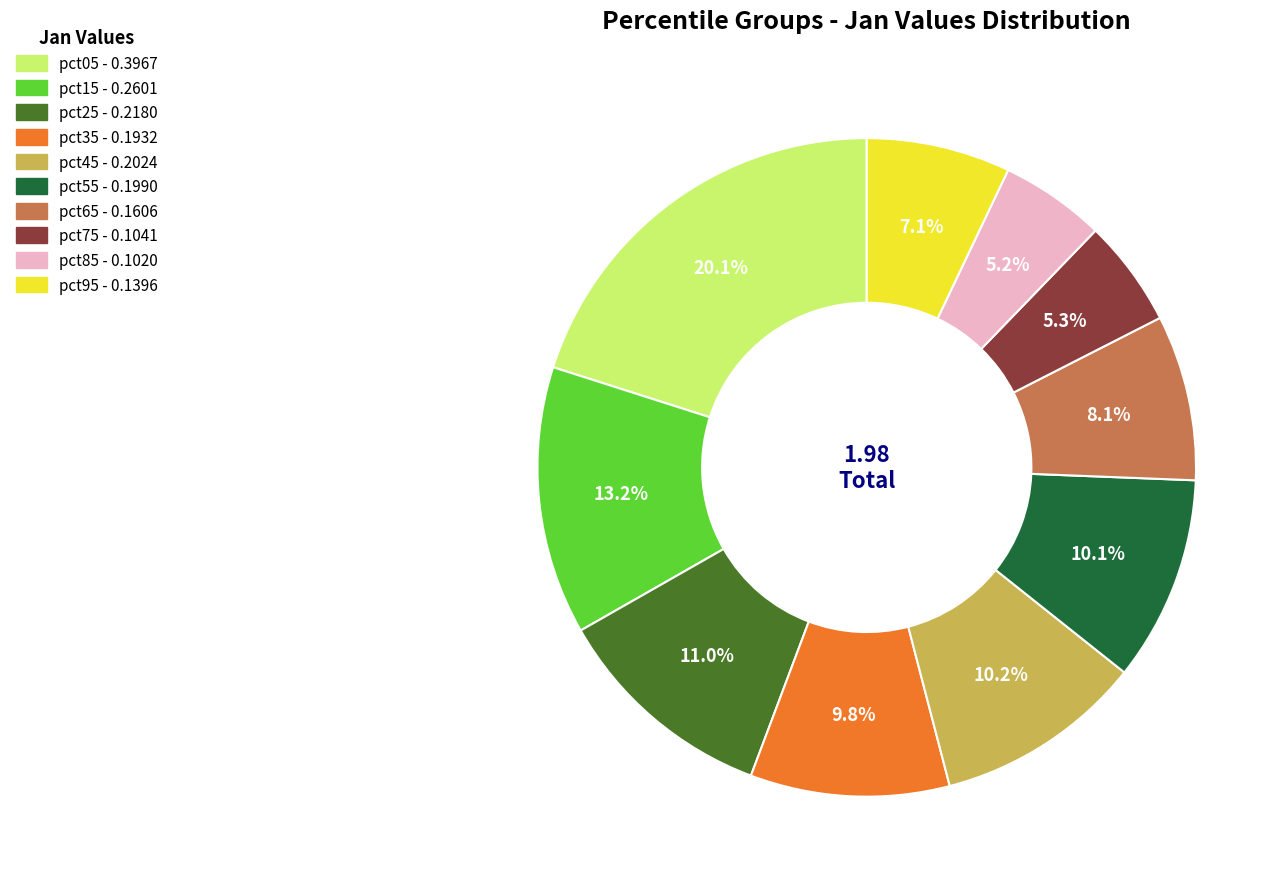

To the nearest percent, what is the difference between the largest and smallest slice percentages?

15%